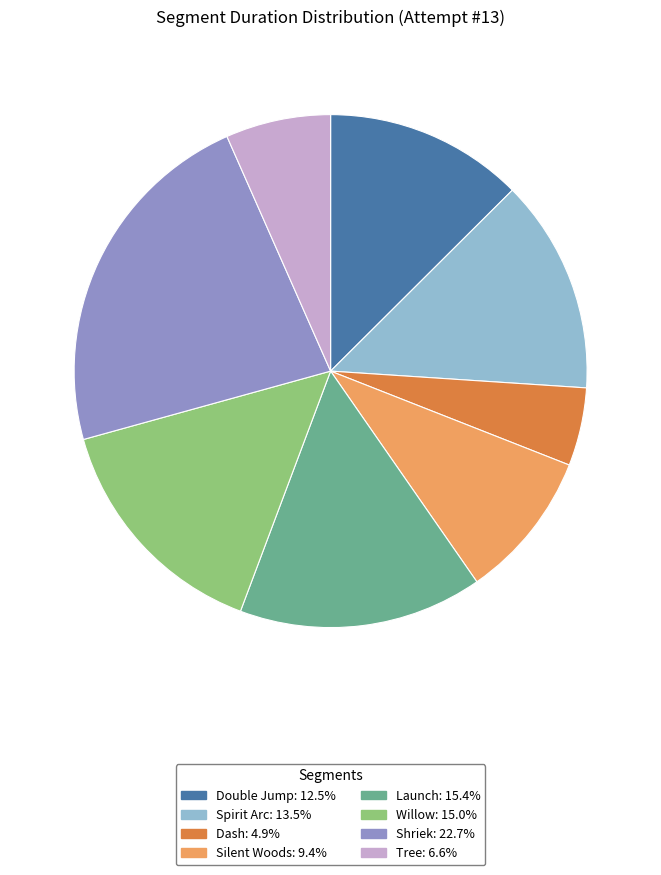

Which category has the smallest portion of the pie?

Dash